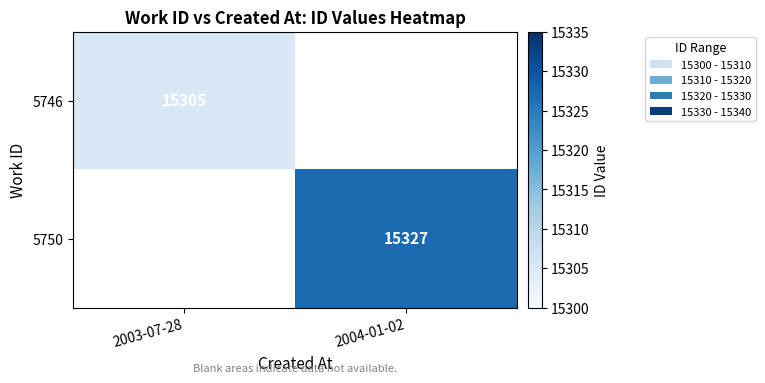

True or false: 5750 has a value of 15327 at 2004-01-02.

True